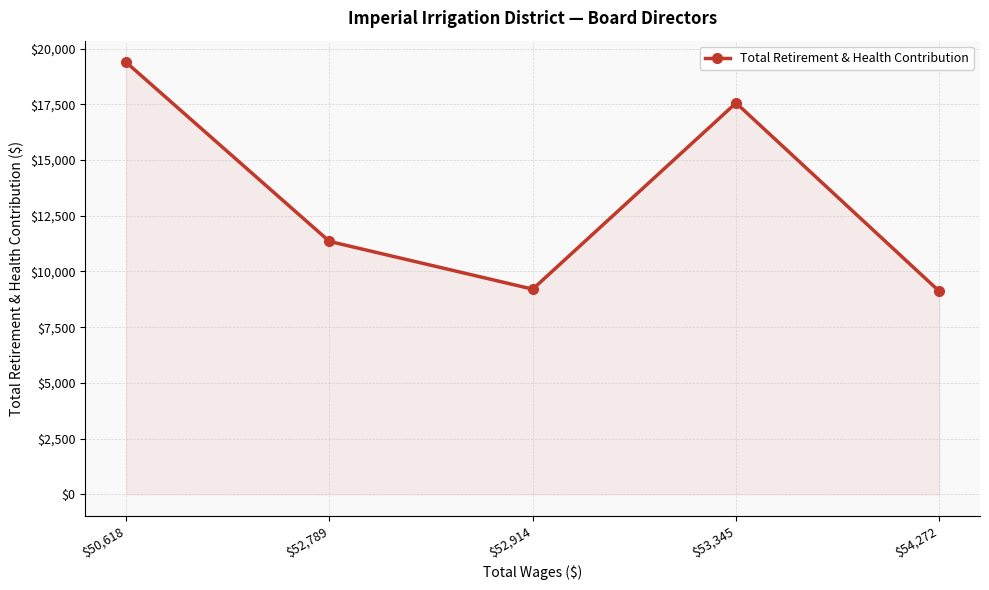

What is the average value?

13322